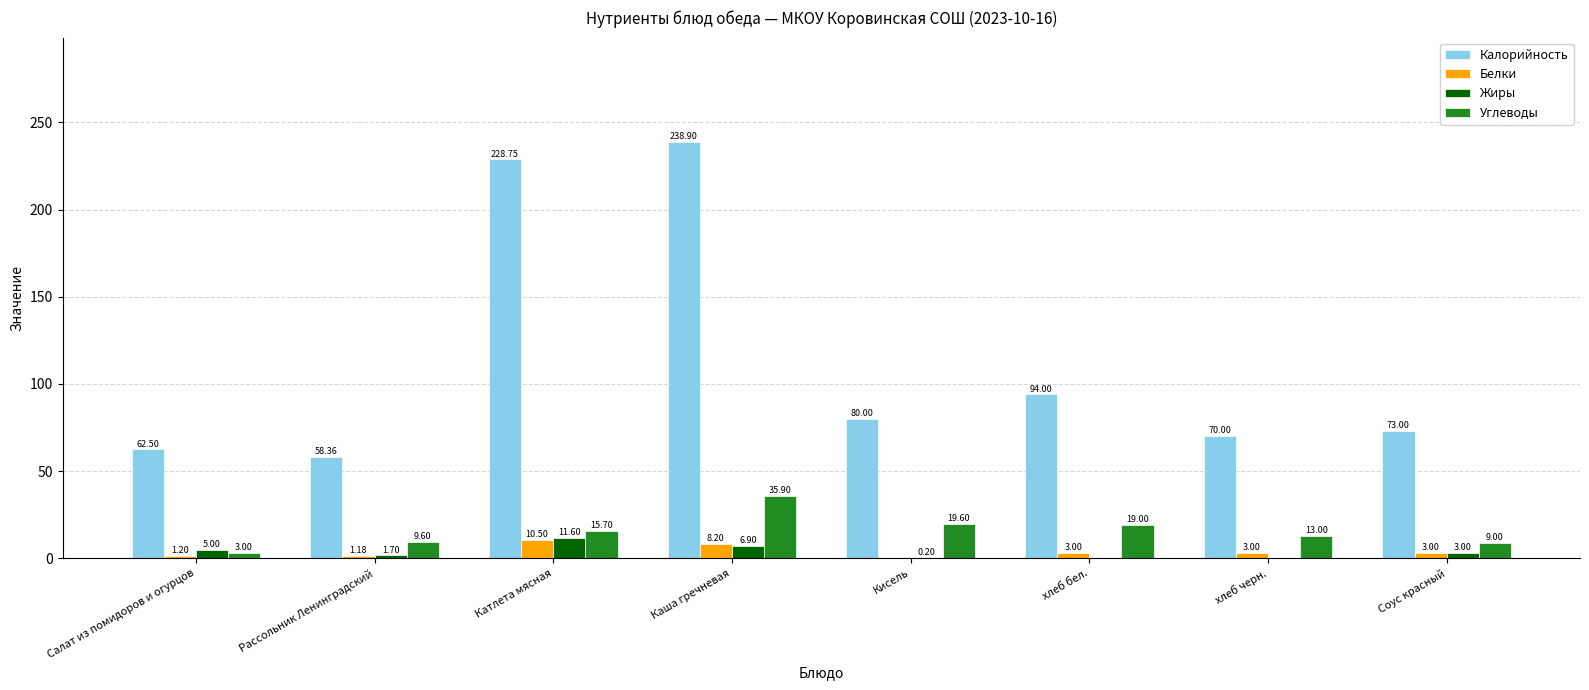

How many data points in Углеводы are above 15?

4